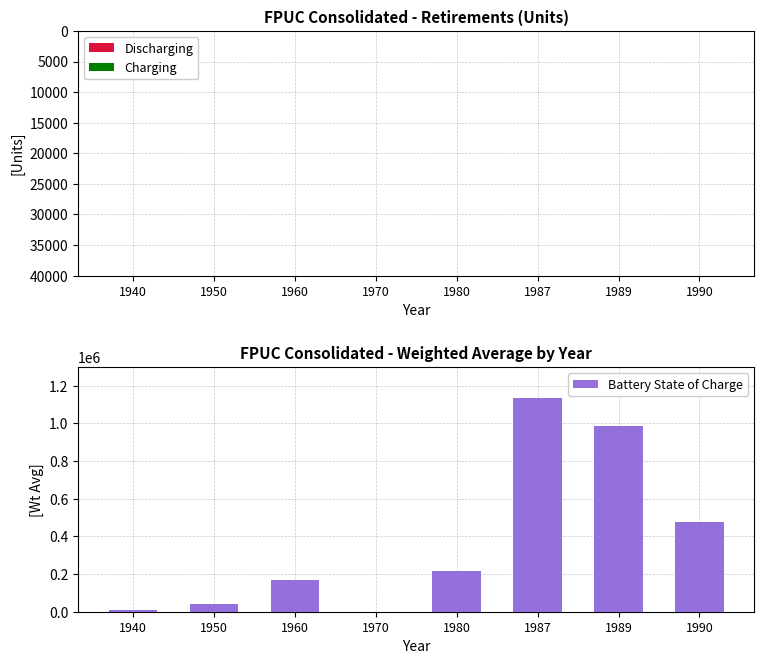

Reading right to left, list all the values displayed in this chart.

Discharging: 1990=-15069	1989=-30291	1987=-32905	1980=-5176	1970=-9	1960=-2735	1950=-547	1940=-134
Charging: 1990=0	1989=0	1987=0	1980=0	1970=0	1960=0	1950=0	1940=0
Battery State of Charge: 1990=474673	1989=984457	1987=1135222	1980=214804	1970=463	1960=168202	1950=39110	1940=10921